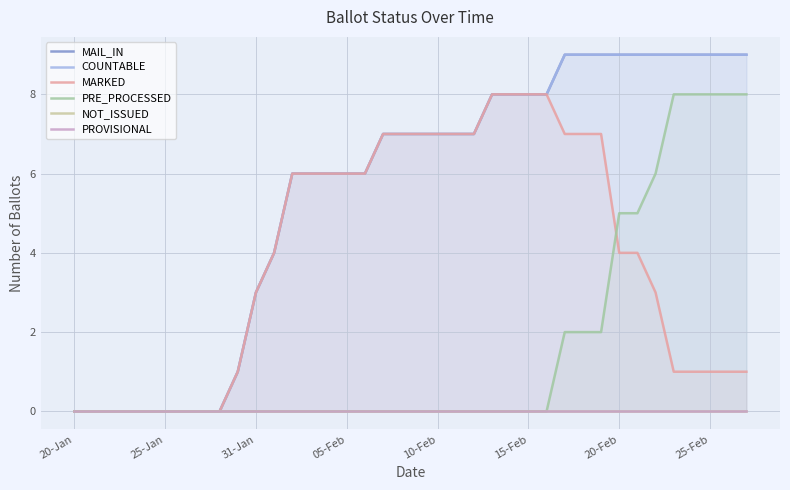

The MAIL_IN series shows 0 at 8. True or false?

True